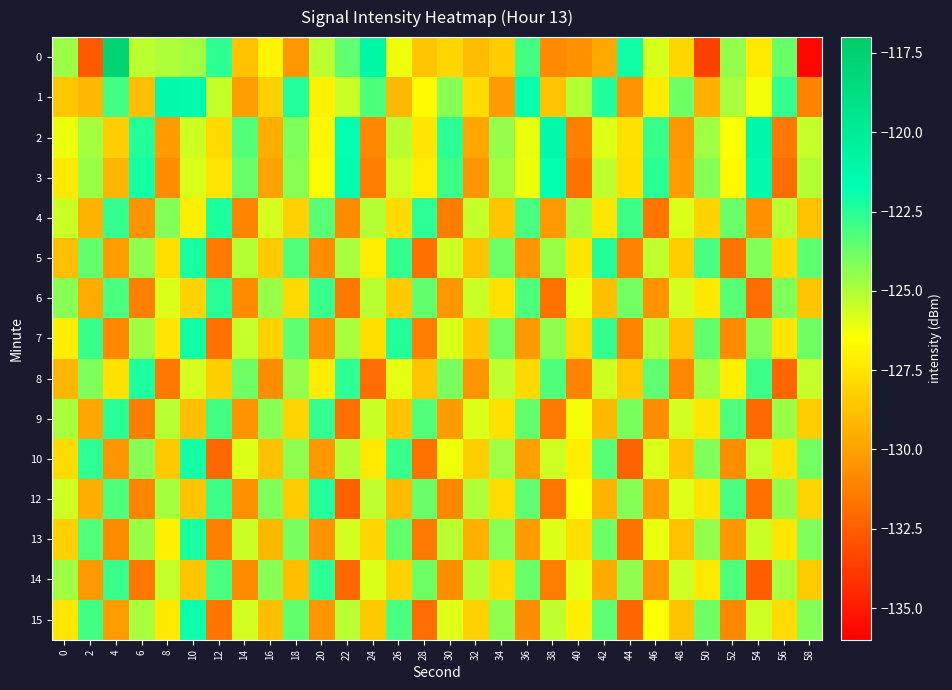

Reading left to right, what are all the values shown in this chart?

0: 0=-124.7	2=-132.6	4=-117.8	6=-125.3	8=-125.0	10=-124.8	12=-122.6	14=-128.8	16=-126.9	18=-130.3	20=-125.3	22=-123.5	24=-121.0	26=-126.2	28=-128.6	30=-128.0	32=-128.9	34=-128.3	36=-123.0	38=-130.9	40=-130.6	42=-129.7	44=-122.1	46=-125.7	48=-128.0	50=-133.5	52=-124.5	54=-127.3	56=-123.7	58=-135.7
1: 0=-128.6	2=-129.1	4=-123.0	6=-128.9	8=-121.3	10=-121.5	12=-125.4	14=-130.1	16=-128.2	18=-122.4	20=-127.0	22=-125.5	24=-123.2	26=-129.1	28=-126.7	30=-124.3	32=-127.8	34=-130.2	36=-121.9	38=-128.6	40=-125.1	42=-122.4	44=-130.5	46=-127.2	48=-123.8	50=-129.4	52=-124.9	54=-126.3	56=-122.7	58=-131.1
2: 0=-126.2	2=-124.8	4=-128.3	6=-122.4	8=-130.1	10=-125.6	12=-127.9	14=-123.3	16=-129.5	18=-124.1	20=-126.8	22=-121.7	24=-130.9	26=-125.2	28=-127.4	30=-122.6	32=-129.8	34=-124.5	36=-126.1	38=-121.3	40=-131.2	42=-125.9	44=-127.6	46=-122.8	48=-130.3	50=-124.7	52=-126.4	54=-121.1	56=-131.5	58=-125.4
3: 0=-127.3	2=-124.6	4=-129.2	6=-122.1	8=-130.7	10=-125.8	12=-127.5	14=-123.7	16=-129.9	18=-124.3	20=-126.6	22=-121.5	24=-131.3	26=-125.6	28=-127.2	30=-122.9	32=-130.4	34=-124.8	36=-126.2	38=-121.8	40=-131.7	42=-125.3	44=-127.7	46=-122.5	48=-130.1	50=-124.2	52=-126.7	54=-121.4	56=-131.9	58=-125.1
4: 0=-125.5	2=-129.3	4=-122.7	6=-130.5	8=-124.2	10=-127.1	12=-122.3	14=-131.0	16=-125.7	18=-128.2	20=-123.4	22=-130.8	24=-125.1	26=-127.8	28=-122.6	30=-131.3	32=-125.4	34=-128.6	36=-123.1	38=-130.2	40=-124.8	42=-127.4	44=-122.9	46=-131.6	48=-125.8	50=-128.1	52=-123.7	54=-130.6	56=-125.2	58=-128.8
5: 0=-128.9	2=-123.6	4=-130.1	6=-124.4	8=-127.7	10=-122.2	12=-131.4	14=-125.1	16=-128.4	18=-123.3	20=-130.7	22=-124.9	24=-127.2	26=-122.7	28=-131.8	30=-125.6	32=-128.7	34=-123.8	36=-130.4	38=-124.6	40=-127.5	42=-122.4	44=-131.1	46=-125.3	48=-128.3	50=-123.1	52=-131.6	54=-124.2	56=-127.9	58=-123.5
6: 0=-124.3	2=-129.6	4=-123.1	6=-131.2	8=-125.8	10=-128.1	12=-122.5	14=-130.8	16=-124.6	18=-127.9	20=-122.8	22=-131.5	24=-125.2	26=-128.4	28=-123.6	30=-130.3	32=-125.5	34=-127.6	36=-123.2	38=-131.7	40=-126.1	42=-128.9	44=-123.9	46=-130.5	48=-125.7	50=-127.3	52=-123.4	54=-131.9	56=-124.1	58=-128.6
7: 0=-127.1	2=-122.8	4=-130.9	6=-124.7	8=-127.4	10=-122.1	12=-131.7	14=-125.4	16=-128.2	18=-123.5	20=-130.6	22=-124.9	24=-127.7	26=-122.4	28=-131.3	30=-125.8	32=-128.5	34=-123.9	36=-130.2	38=-124.4	40=-127.8	42=-122.7	44=-131.0	46=-125.1	48=-128.7	50=-123.6	52=-130.8	54=-124.2	56=-127.5	58=-123.8
8: 0=-129.2	2=-124.1	4=-127.6	6=-122.3	8=-131.5	10=-125.7	12=-128.3	14=-123.8	16=-130.7	18=-124.5	20=-127.2	22=-122.6	24=-131.9	26=-126.0	28=-128.6	30=-124.0	32=-130.4	34=-125.3	36=-127.9	38=-123.2	40=-131.1	42=-125.6	44=-128.4	46=-123.5	48=-130.9	50=-124.8	52=-127.1	54=-122.9	56=-132.2	58=-125.4
9: 0=-124.9	2=-129.8	4=-122.5	6=-131.3	8=-125.2	10=-128.9	12=-123.0	14=-130.5	16=-124.3	18=-128.1	20=-122.7	22=-131.8	24=-125.5	26=-128.7	28=-123.3	30=-130.1	32=-125.8	34=-127.6	36=-123.6	38=-131.4	40=-126.3	42=-129.1	44=-124.0	46=-130.7	48=-125.7	50=-127.4	52=-123.2	54=-132.0	56=-124.6	58=-128.3
10: 0=-127.8	2=-122.6	4=-130.4	6=-124.2	8=-128.5	10=-122.1	12=-132.1	14=-125.9	16=-128.8	18=-124.4	20=-130.3	22=-125.1	24=-127.3	26=-122.8	28=-131.7	30=-126.2	32=-128.3	34=-124.7	36=-130.0	38=-125.6	40=-127.1	42=-123.4	44=-132.3	46=-125.8	48=-128.6	50=-124.1	52=-130.7	54=-125.4	56=-127.6	58=-123.9
12: 0=-125.6	2=-129.5	4=-123.2	6=-131.0	8=-124.8	10=-128.7	12=-122.9	14=-130.6	16=-124.1	18=-128.4	20=-122.4	22=-132.4	24=-125.3	26=-129.0	28=-123.7	30=-130.9	32=-125.0	34=-127.8	36=-123.5	38=-131.6	40=-126.4	42=-129.3	44=-124.2	46=-130.2	48=-125.9	50=-127.5	52=-123.1	54=-131.8	56=-124.5	58=-128.1
13: 0=-128.2	2=-123.3	4=-130.8	6=-124.6	8=-127.0	10=-122.2	12=-131.2	14=-125.5	16=-129.1	18=-124.0	20=-130.5	22=-125.7	24=-128.0	26=-123.6	28=-131.4	30=-125.2	32=-129.4	34=-124.3	36=-130.1	38=-125.9	40=-127.7	42=-123.8	44=-131.7	46=-126.1	48=-128.8	50=-124.5	52=-130.3	54=-125.5	56=-127.4	58=-124.1
14: 0=-124.7	2=-130.2	4=-122.8	6=-131.5	8=-125.4	10=-128.6	12=-123.1	14=-130.8	16=-124.3	18=-128.9	20=-122.6	22=-132.1	24=-125.8	26=-128.2	28=-123.8	30=-130.7	32=-125.1	34=-127.9	36=-123.7	38=-131.3	40=-126.0	42=-129.6	44=-124.4	46=-130.4	48=-125.6	50=-127.3	52=-123.2	54=-132.5	56=-124.9	58=-128.4
15: 0=-127.5	2=-123.0	4=-130.1	6=-124.9	8=-127.3	10=-122.0	12=-131.6	14=-125.7	16=-128.9	18=-123.6	20=-130.4	22=-125.2	24=-128.5	26=-123.1	28=-131.9	30=-125.9	32=-128.2	34=-124.4	36=-130.7	38=-125.3	40=-127.1	42=-123.5	44=-132.2	46=-126.5	48=-128.7	50=-123.8	52=-130.9	54=-125.6	56=-127.8	58=-124.2